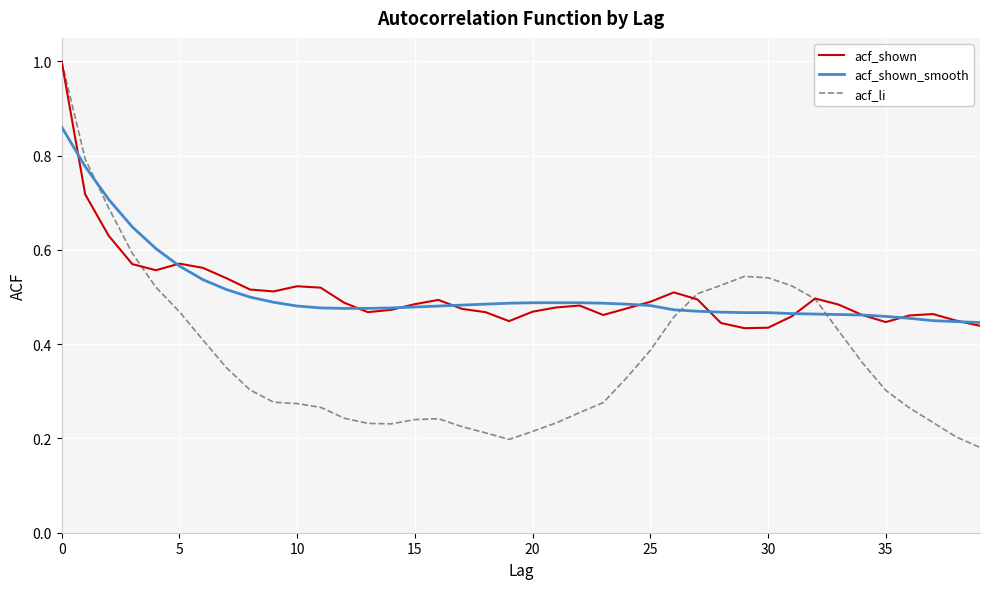

What is the greatest value displayed?

1.0